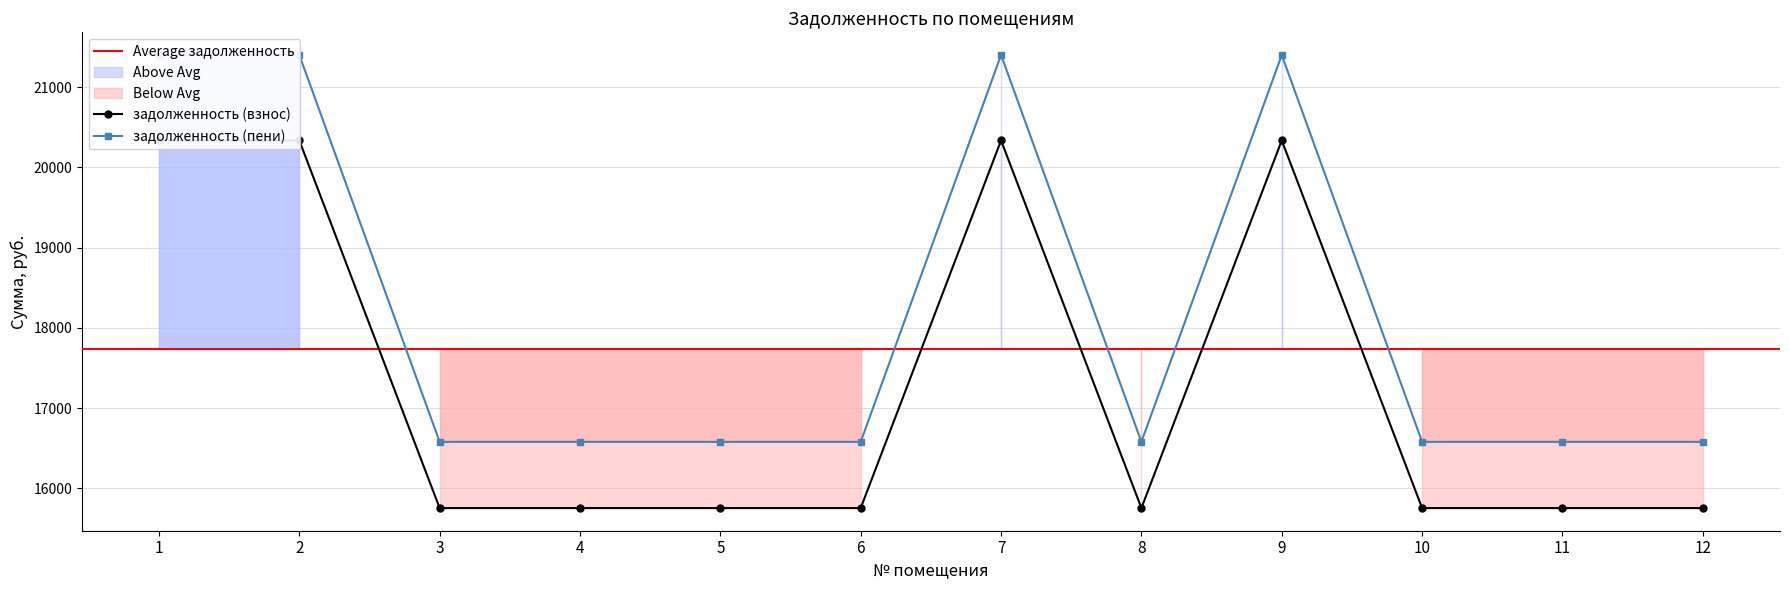

Reading left to right, what are all the values shown in this chart?

задолженность (взнос): 1=20335.0	2=20335.0	3=15754.8	4=15754.8	5=15754.8	6=15754.8	7=20335.0	8=15754.8	9=20335.0	10=15754.8	11=15754.8	12=15754.8
задолженность (пени): 1=21399.8	2=21399.8	3=16579.8	4=16579.8	5=16579.8	6=16579.8	7=21399.8	8=16579.8	9=21399.8	10=16579.8	11=16579.8	12=16579.8